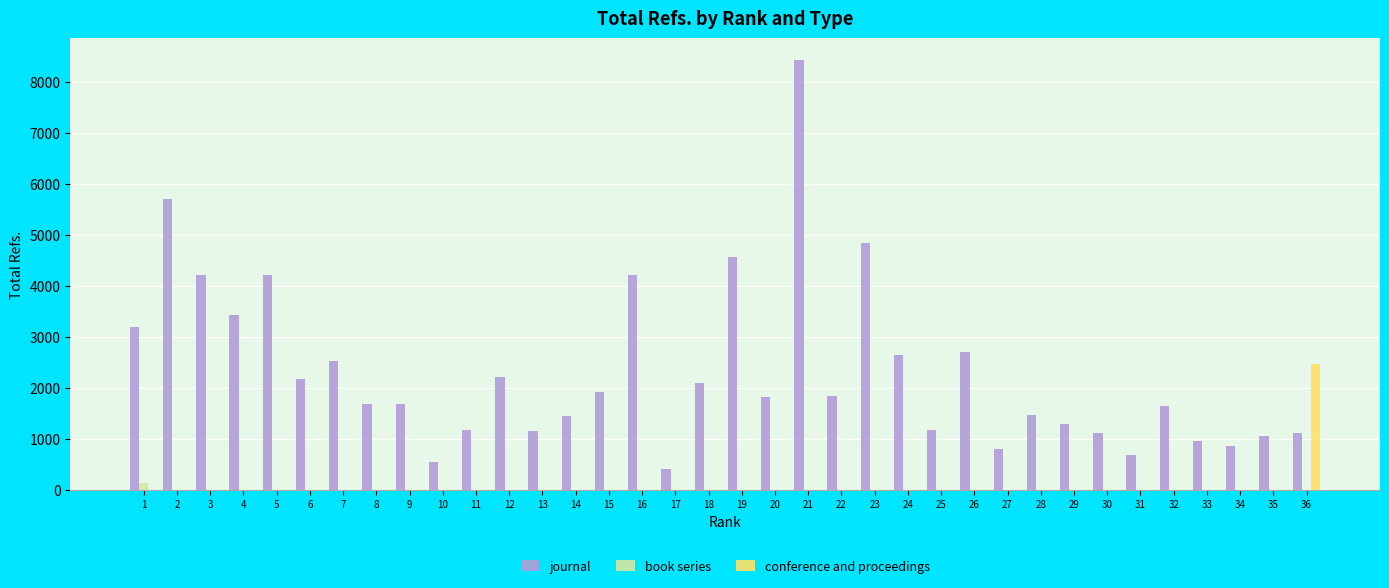

At which category is the sum across all series the highest?

21